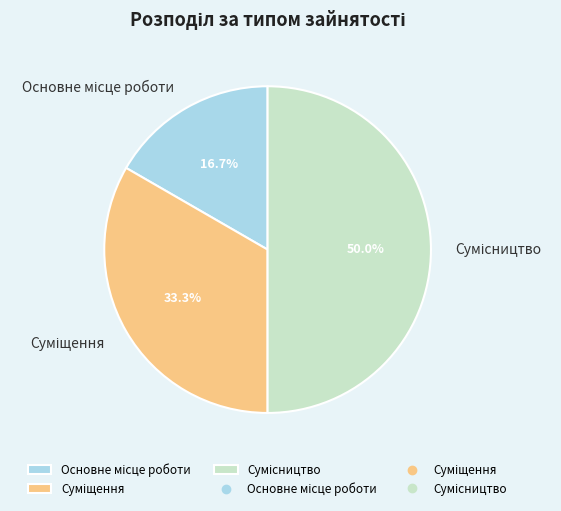

To the nearest percent, what portion does Суміщення represent?

33%